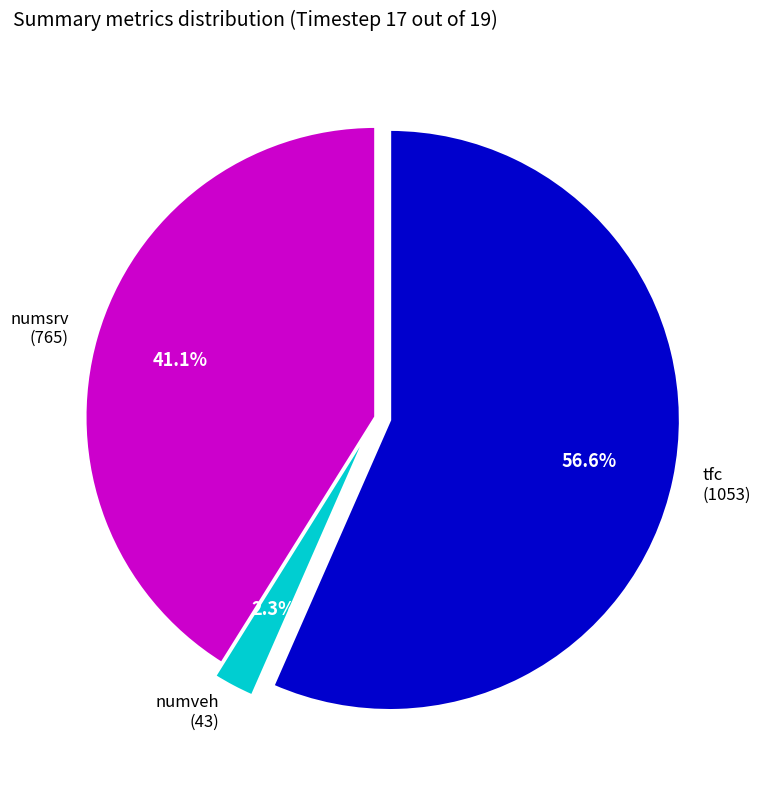

Which category has the biggest portion of the pie?

tfc